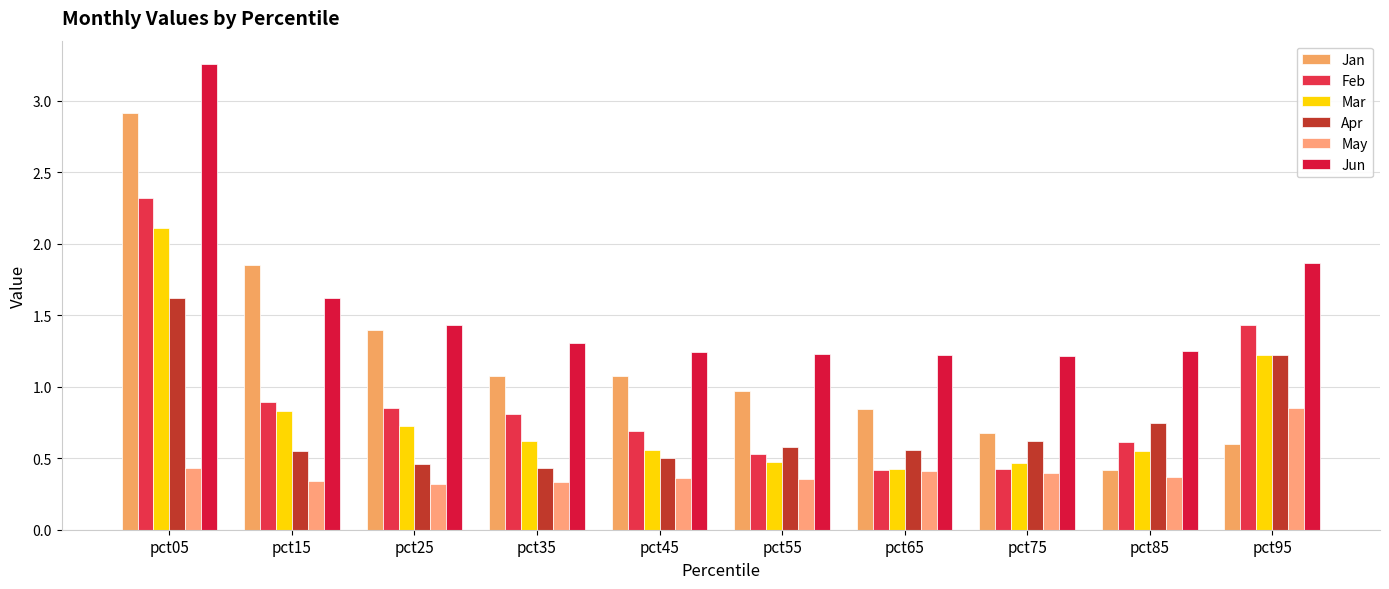

What is the difference between the highest and lowest values at pct05?

2.8